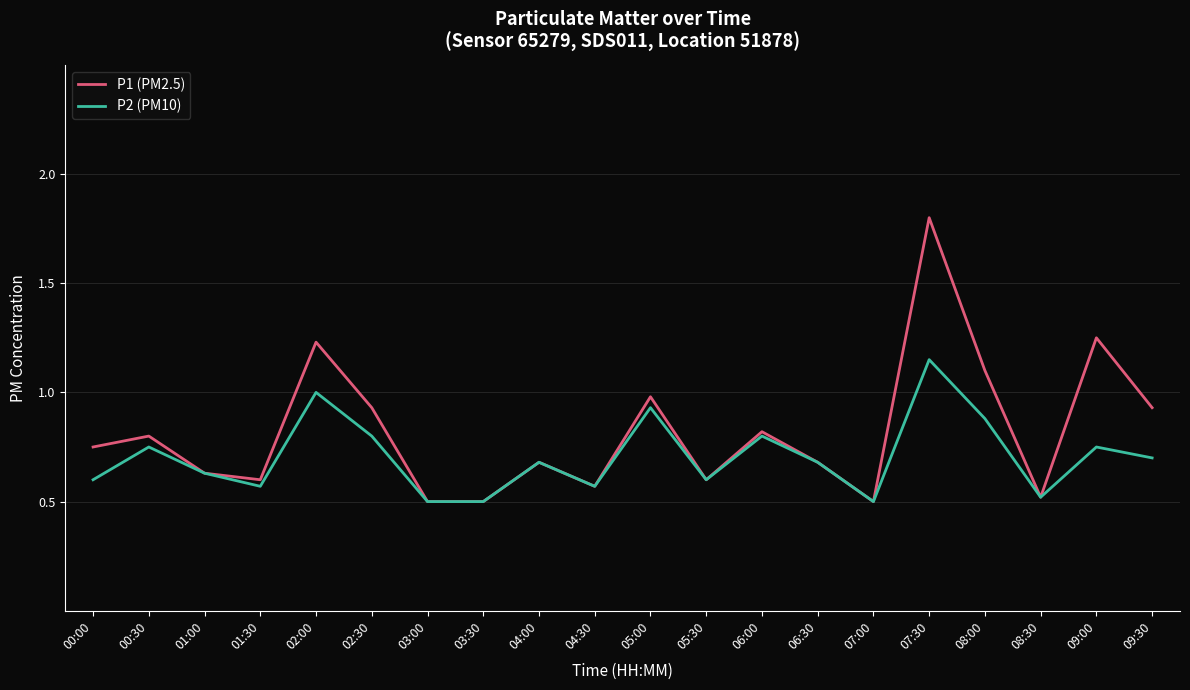

List the series in order of their overall mean, highest first.

P1 (PM2.5), P2 (PM10)